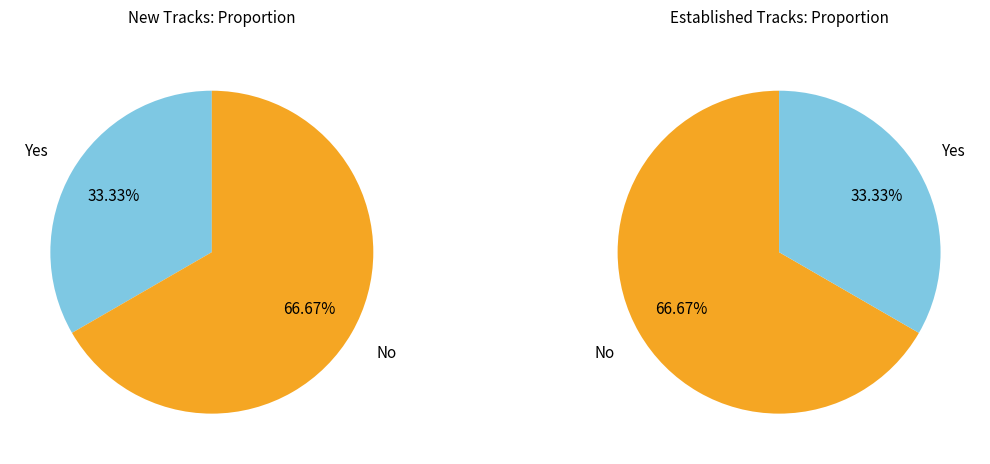

Is it true that No is 67% of the pie?

True